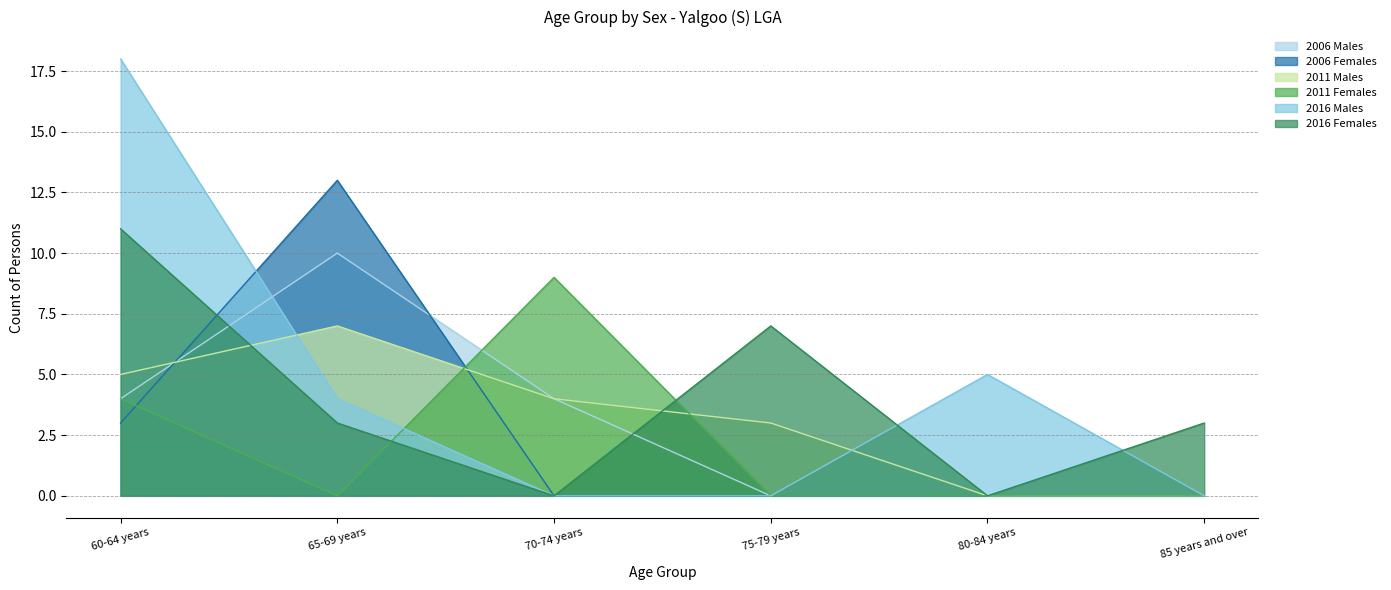

Which label corresponds to the largest value in the chart?

60-64 years